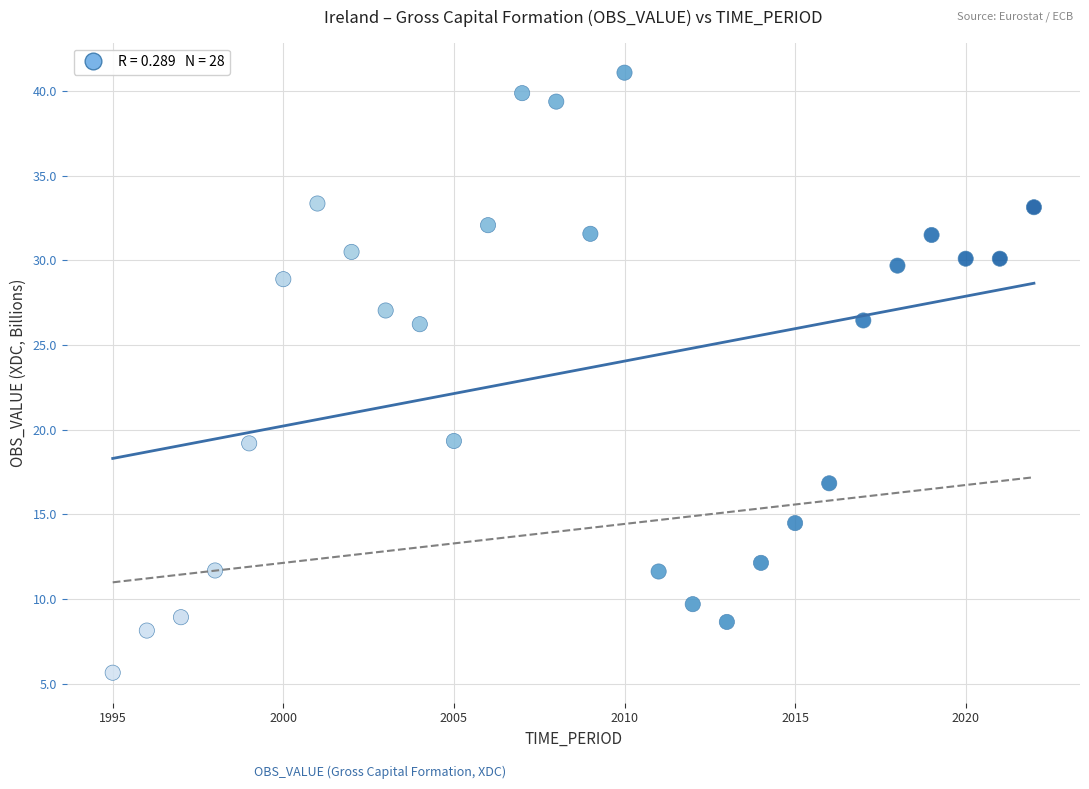

What is the range of X values (max minus min)?

27.0